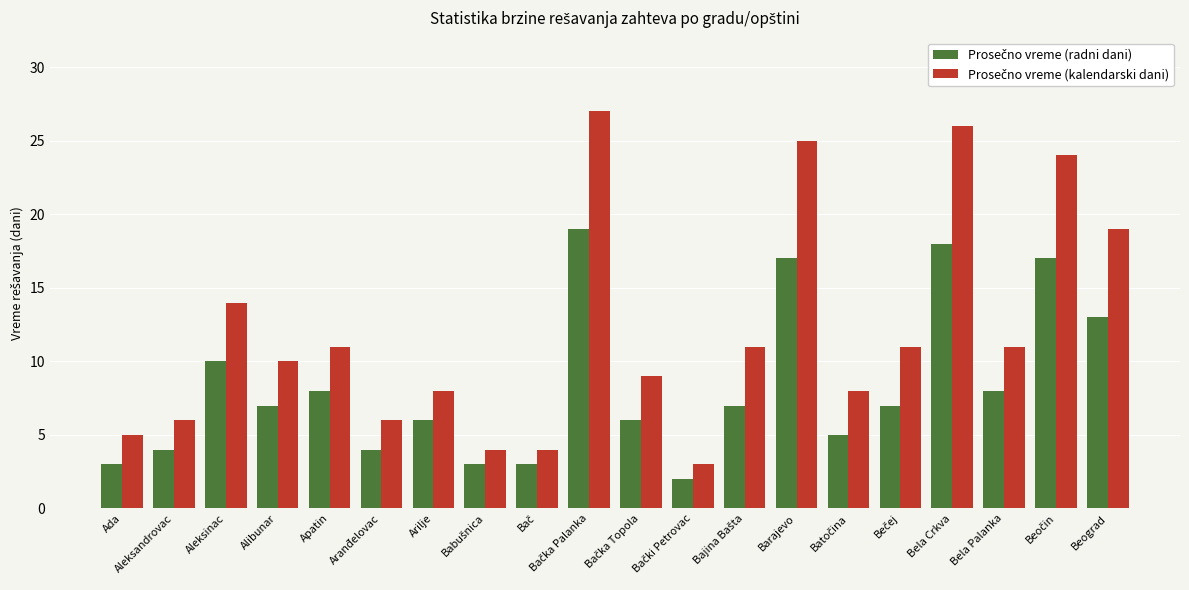

What is the total value across all series at Barajevo?

42